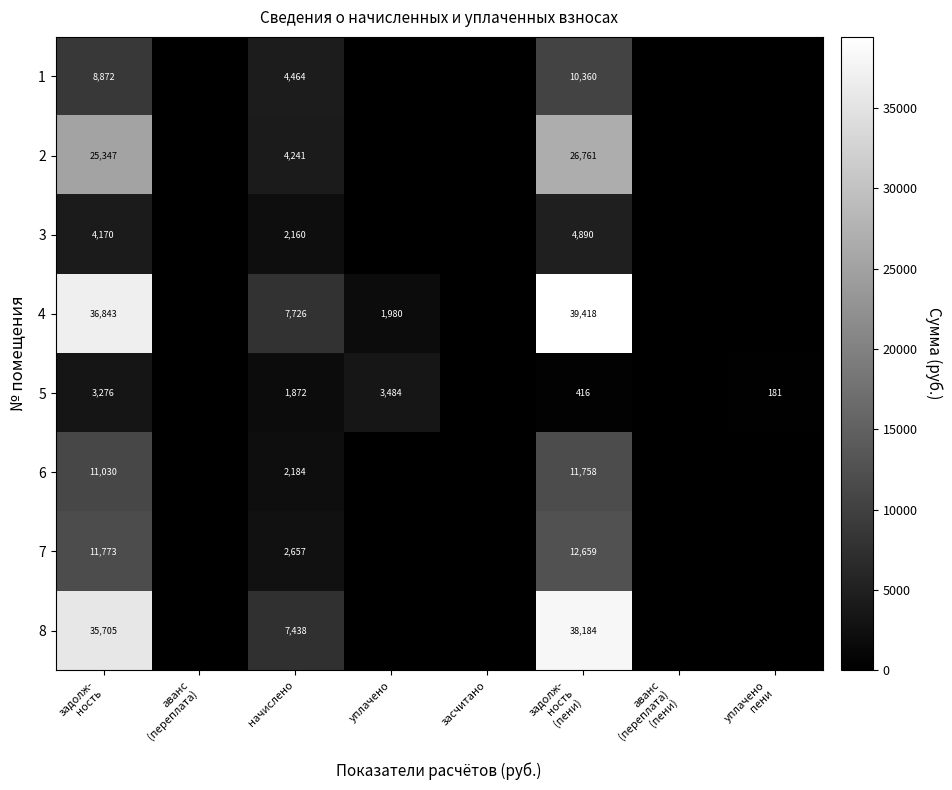

True or false: 6 has a value of 0.0 at уплачено пени.

True